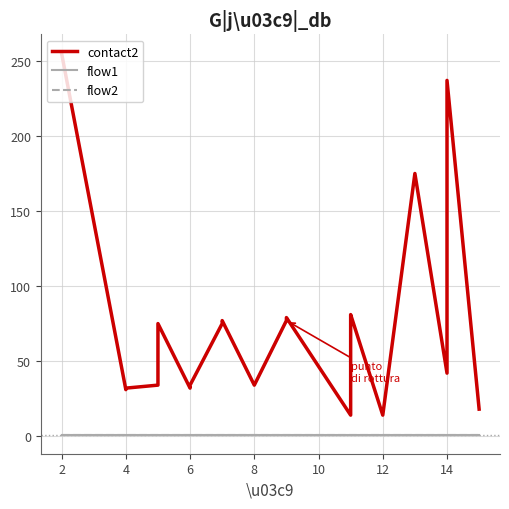

What is the lowest value of the flow2 series?

1